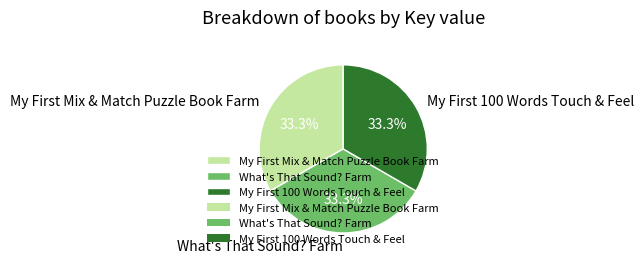

To the nearest percent, what is the average slice percentage?

33%